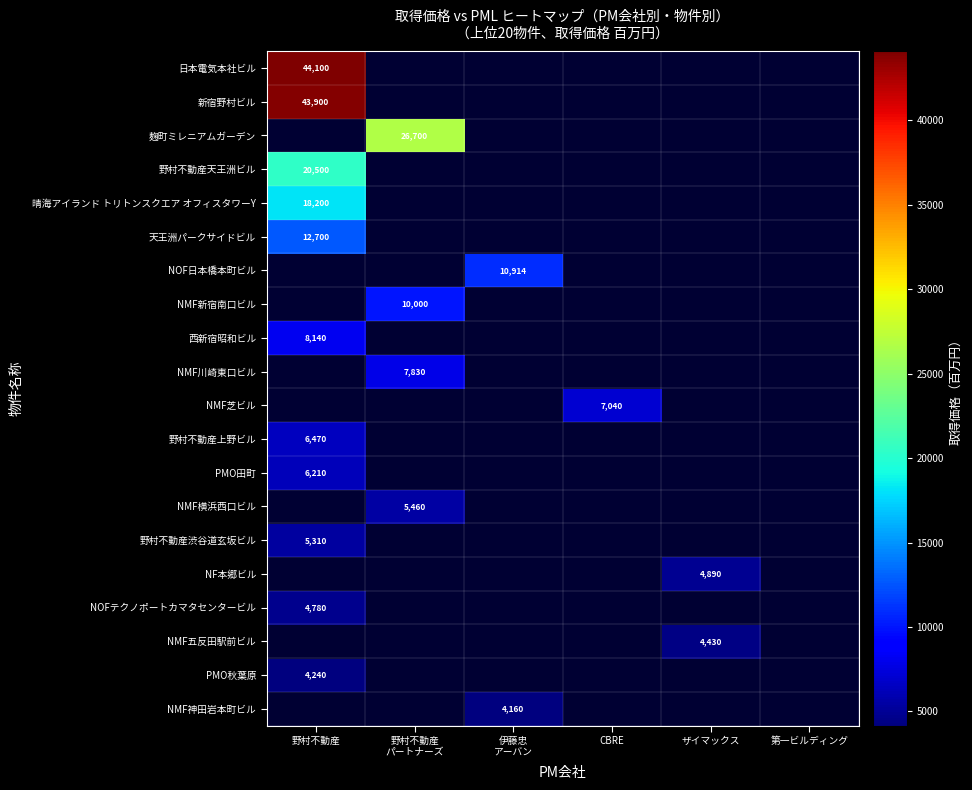

How many values in 野村不動産天王洲ビル are above zero?

1